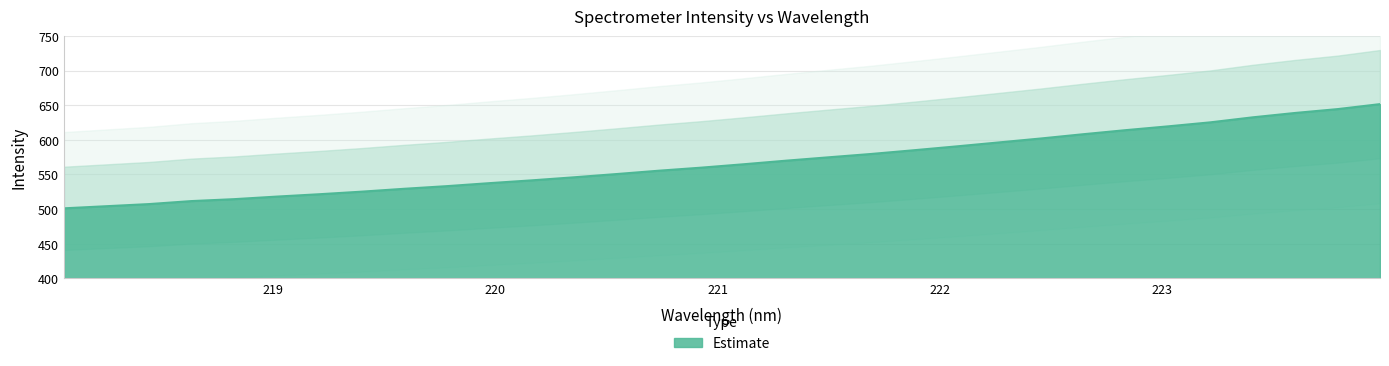

List the labels in order of value, smallest first.

218.0596, 218.2508, 218.442, 218.6332, 218.8244, 219.0156, 219.2067, 219.3979, 219.589, 219.7801, 219.9712, 220.1623, 220.3533, 220.5444, 220.7354, 220.9264, 221.1174, 221.3083, 221.4993, 221.6902, 221.8812, 222.0721, 222.263, 222.4538, 222.6447, 222.8355, 223.0264, 223.2172, 223.408, 223.5987, 223.7895, 223.9802